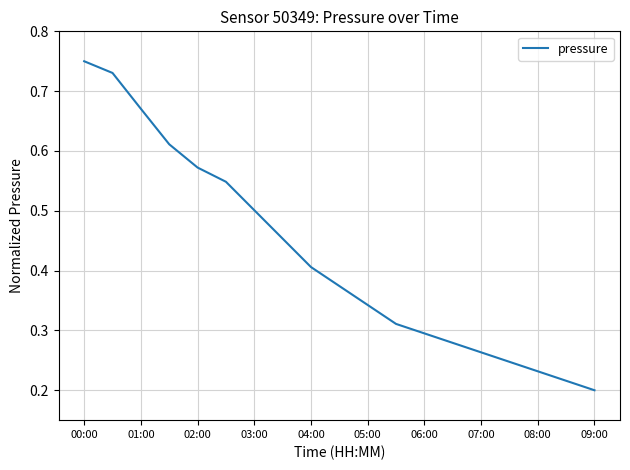

Which label corresponds to the smallest value in the chart?

09:00